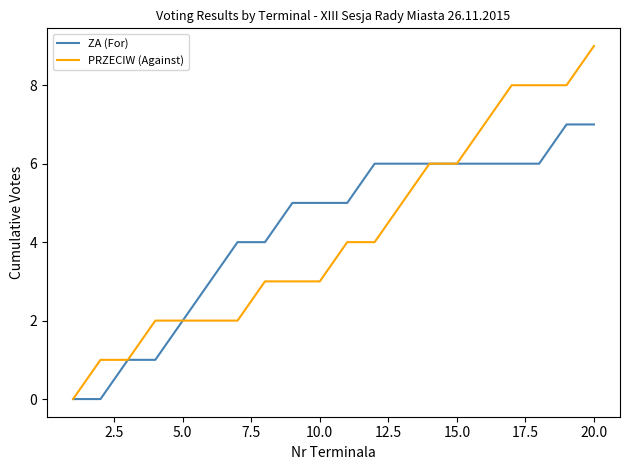

Which series has the largest range (max minus min)?

PRZECIW (Against)